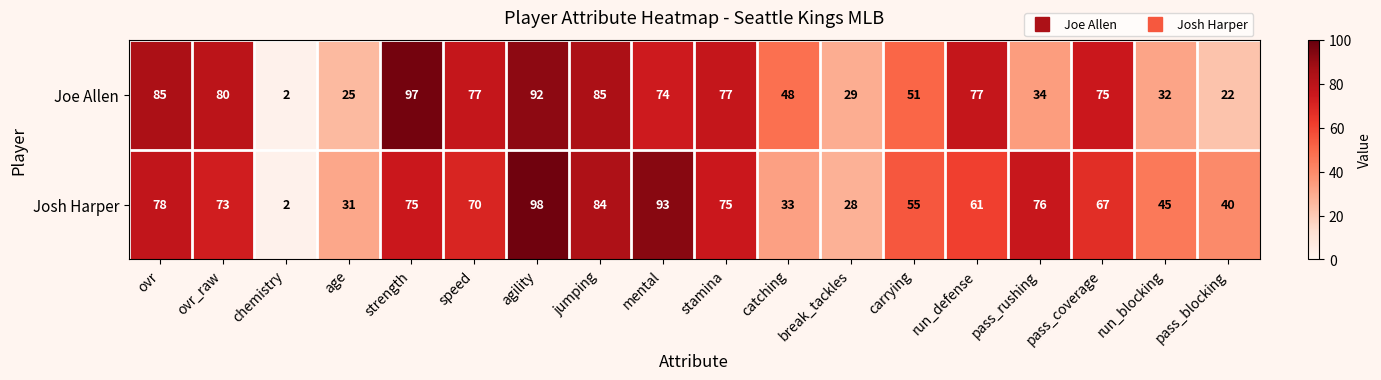

True or false: Josh Harper has a value of 55 at carrying.

True